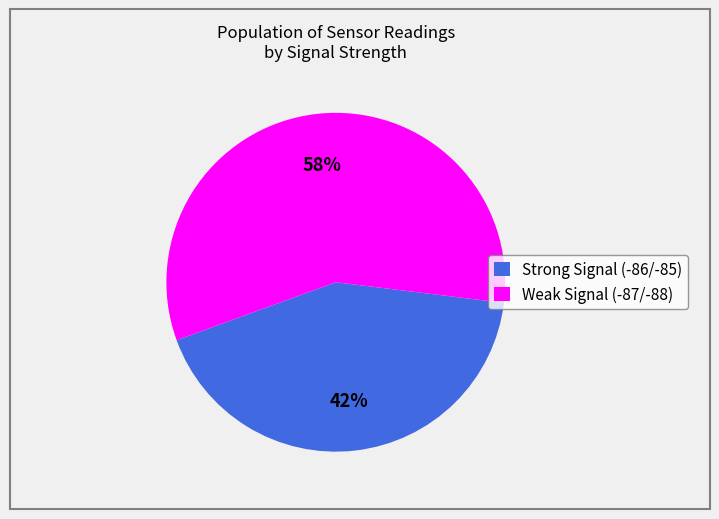

What is the smallest slice in the pie chart?

Strong Signal (-86/-85)